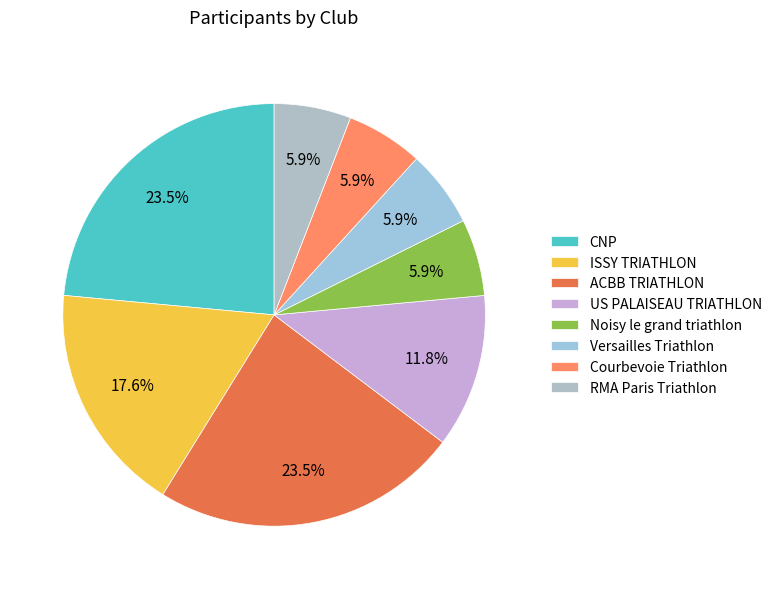

To the nearest percent, what portion does US PALAISEAU TRIATHLON represent?

12%